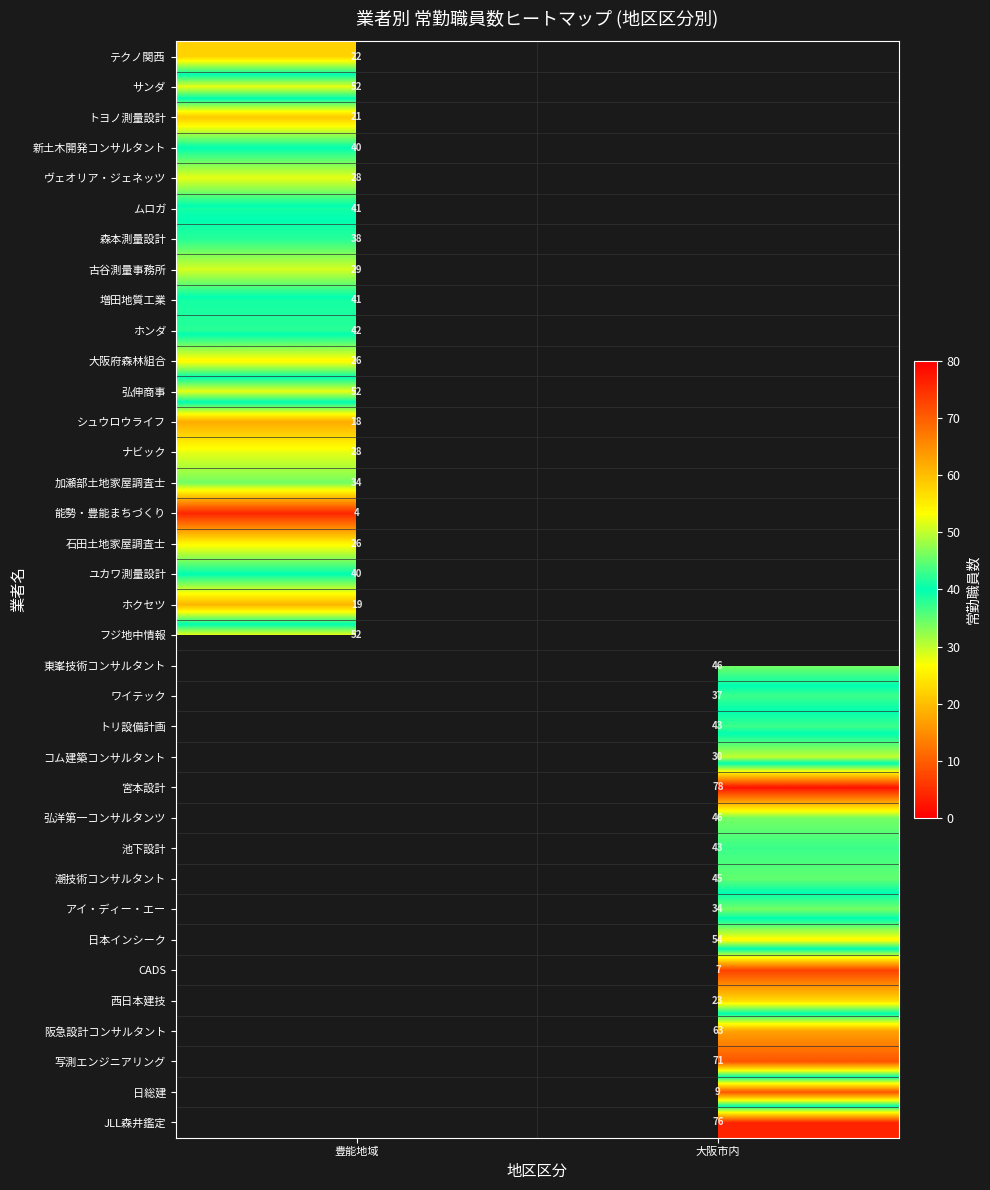

The 増田地質工業 series shows 25 at 豊能地域. True or false?

False